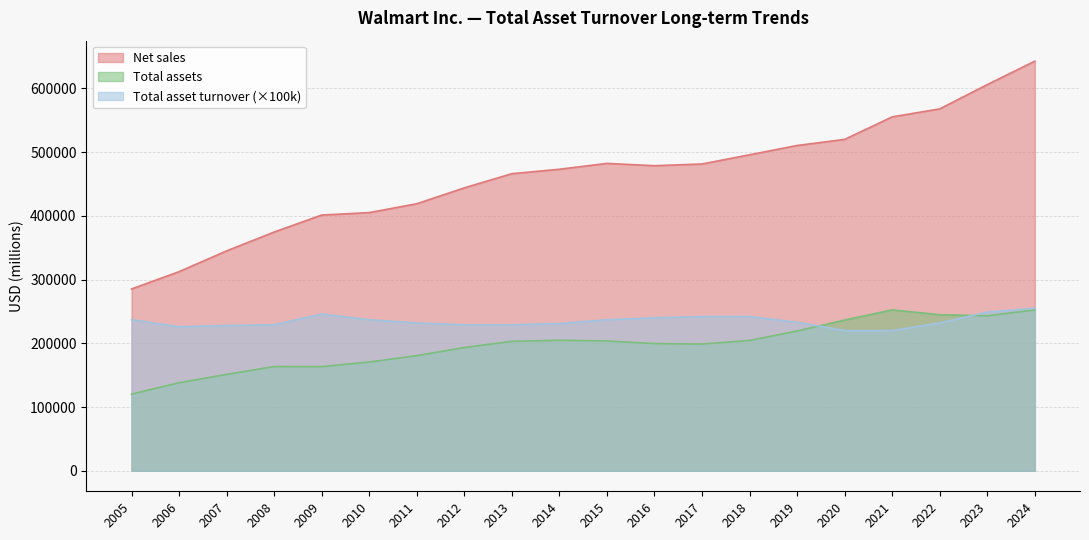

True or false: Total asset turnover and Net sales intersect in this chart.

False